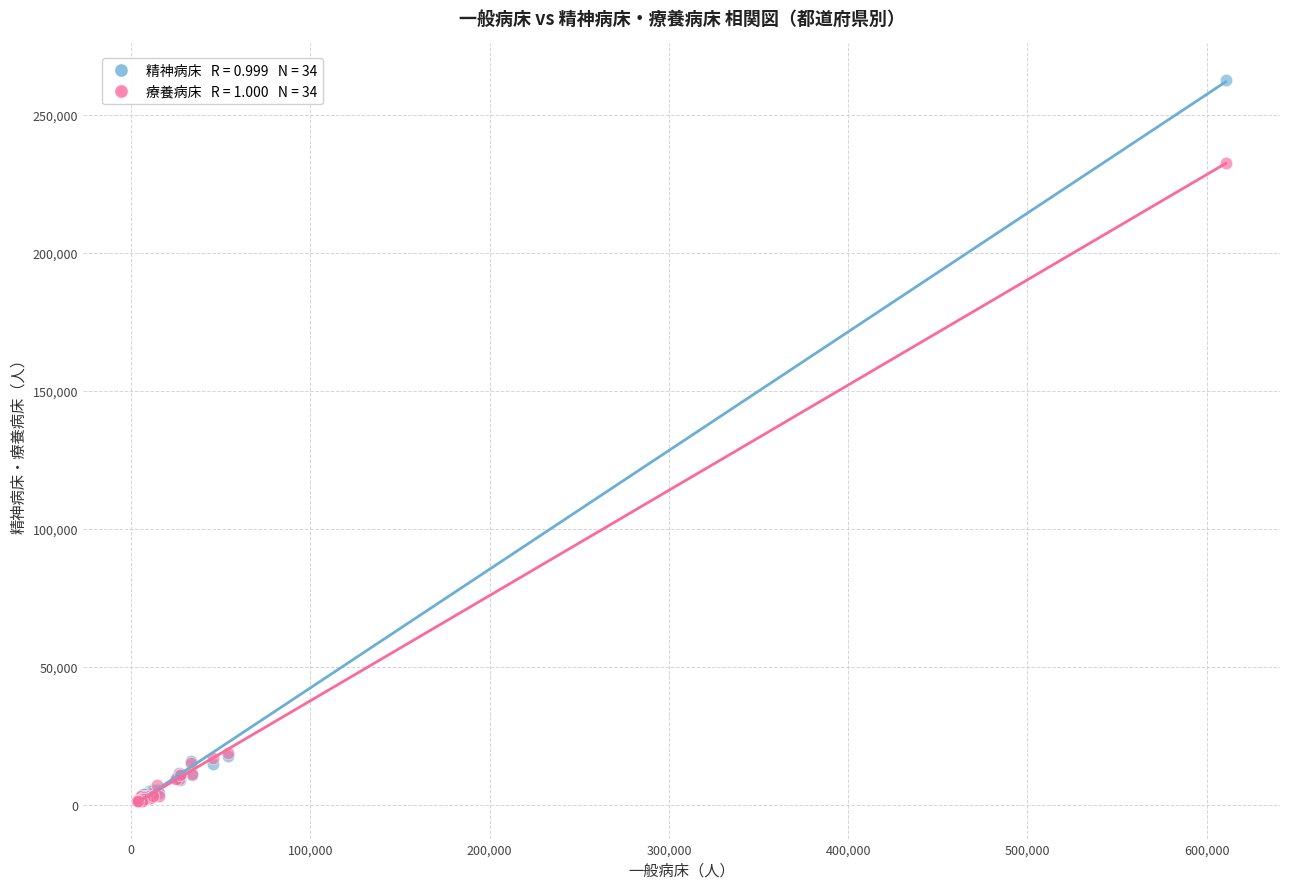

Across all series, what Y value is closest to 132081?

232502